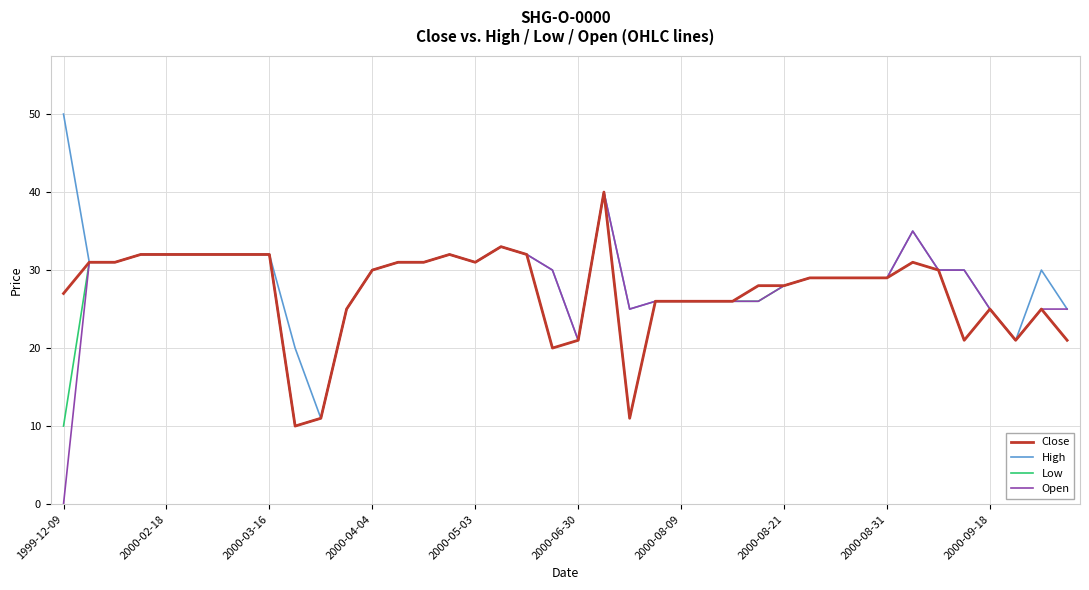

What is the greatest value displayed?

50